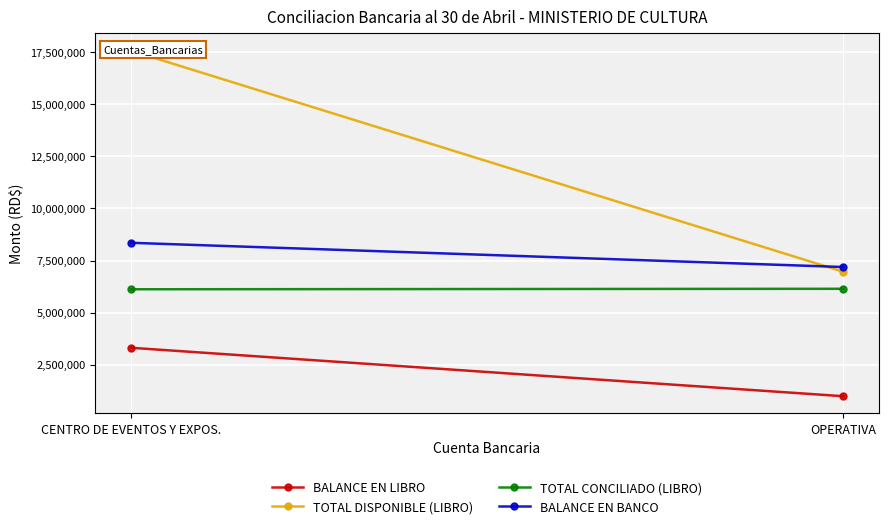

What position from the right is OPERATIVA?

1